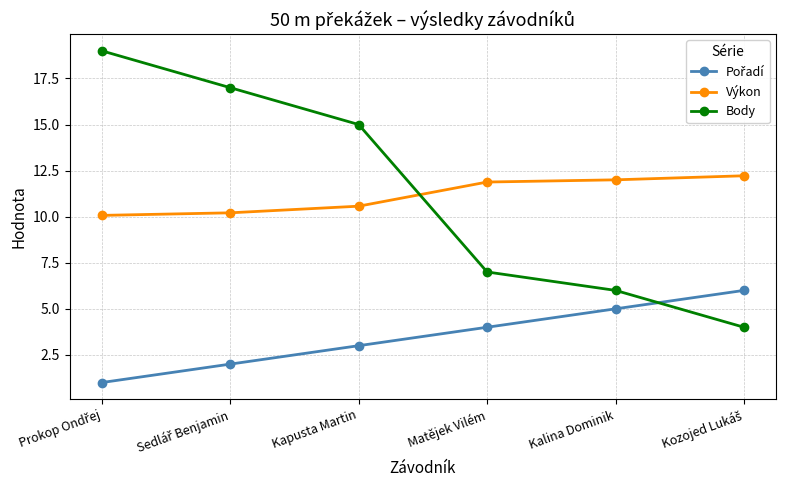

What is the value of the Body point at the 5th from the left?

6.0